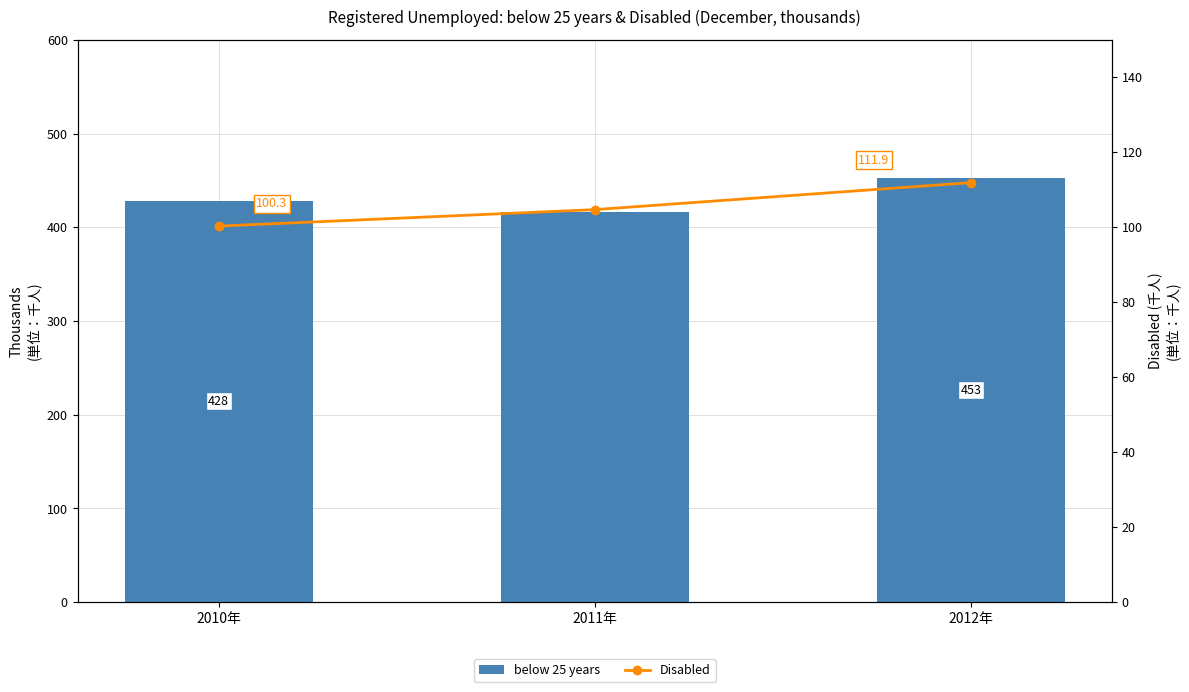

Between 2010年 and 2012年, which series saw the biggest shift?

below 25 years